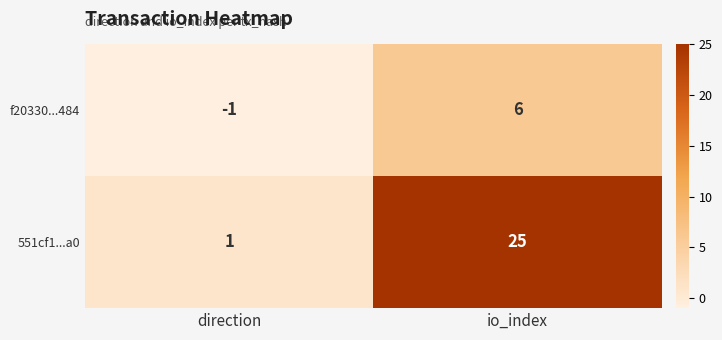

At direction, list the series in order from largest to smallest.

551cf1...a0, f20330...484